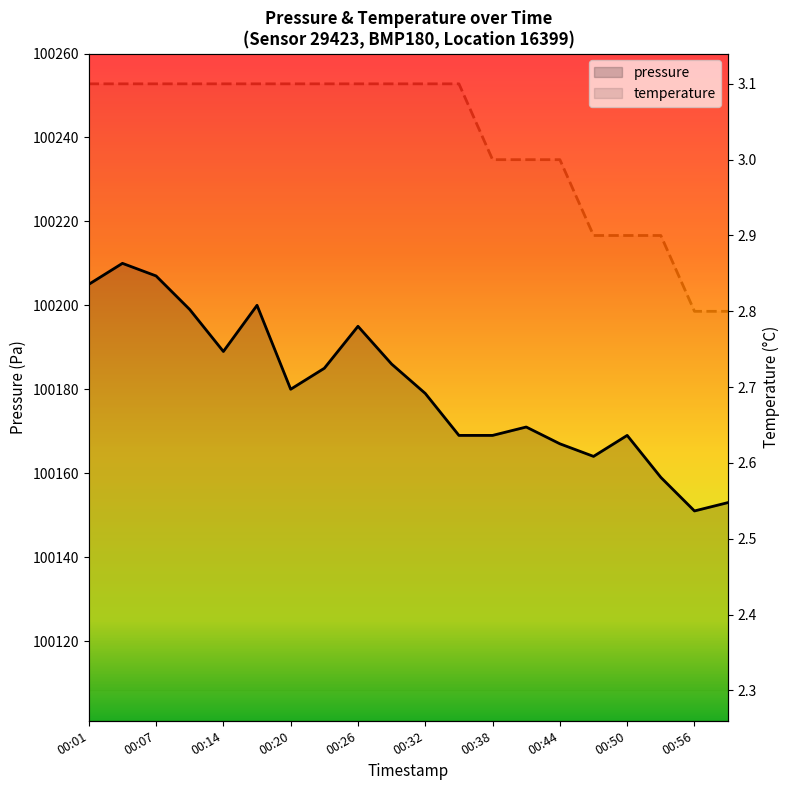

Which label corresponds to the largest value in the chart?

00:04